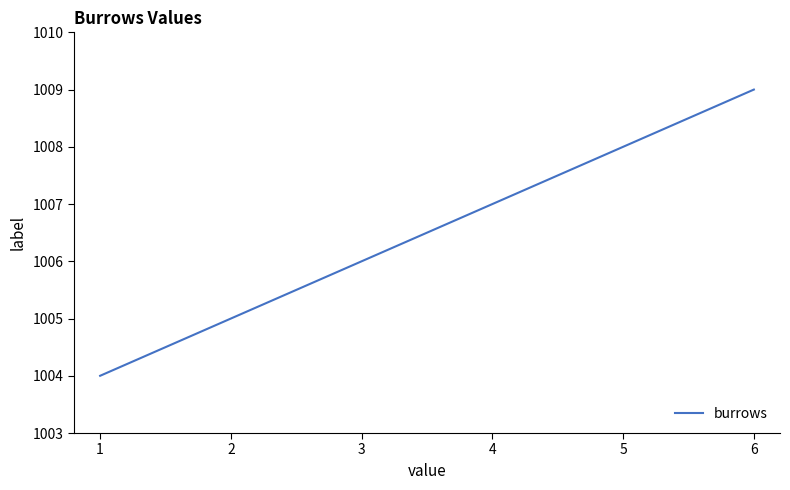

Reading left to right, extract all data points from this chart.

1=1004	2=1005	3=1006	4=1007	5=1008	6=1009